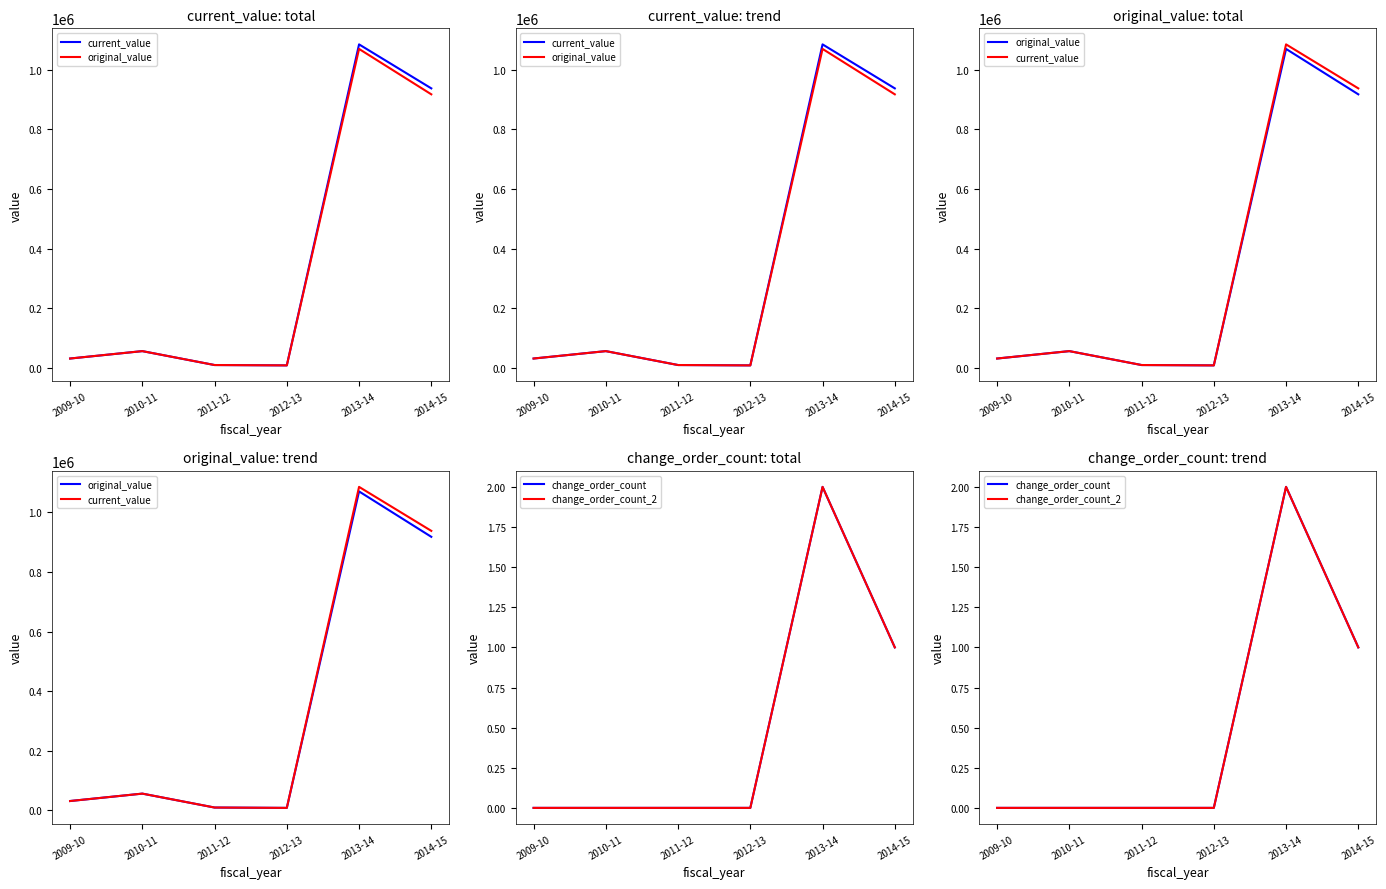

What is the difference between the highest and lowest values at 2010-11?

56068.1